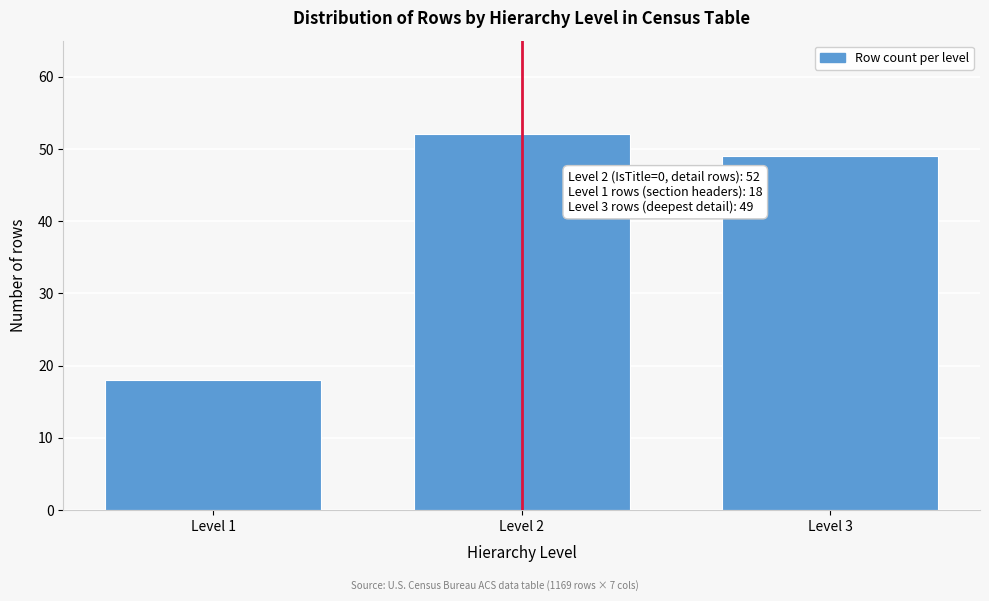

Reading right to left, list all the values displayed in this chart.

Level 3=49	Level 2=52	Level 1=18